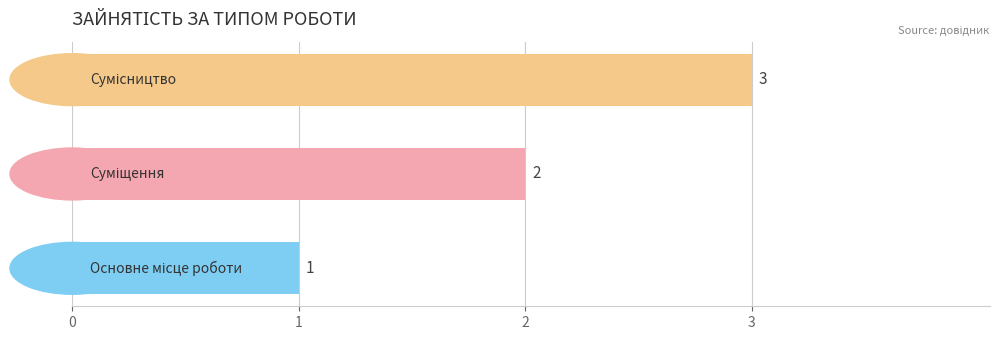

What is the sum of all values?

6